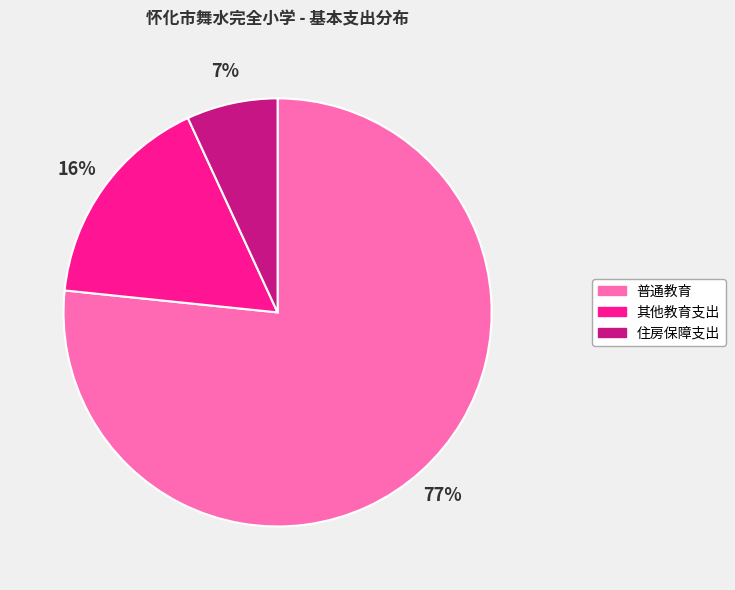

What is the ratio of the value at 住房保障支出 to the value at 其他教育支出?

0.4